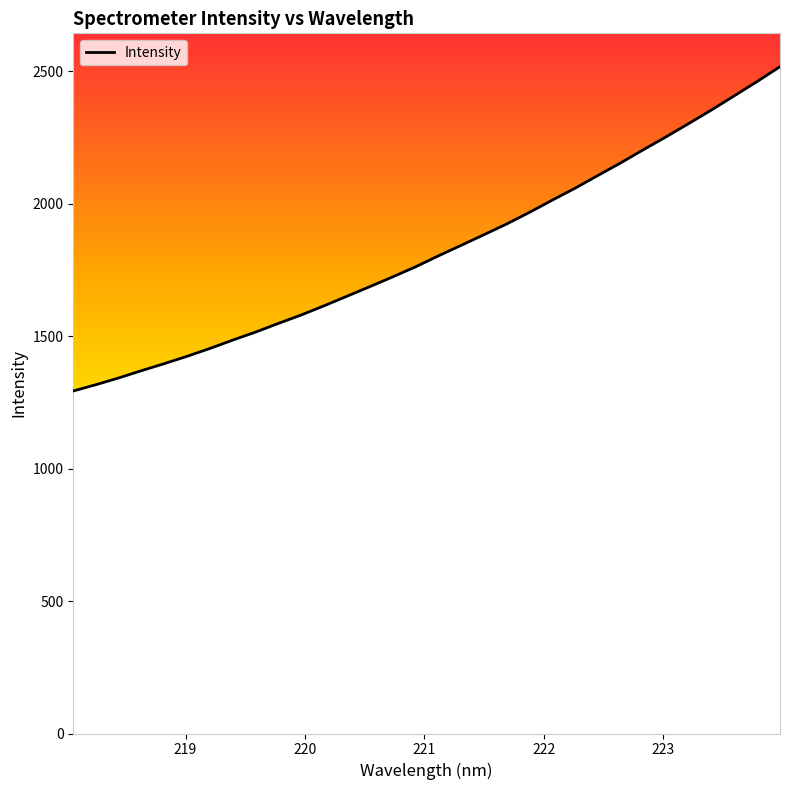

What is the minimum value shown in the chart?

1293.5